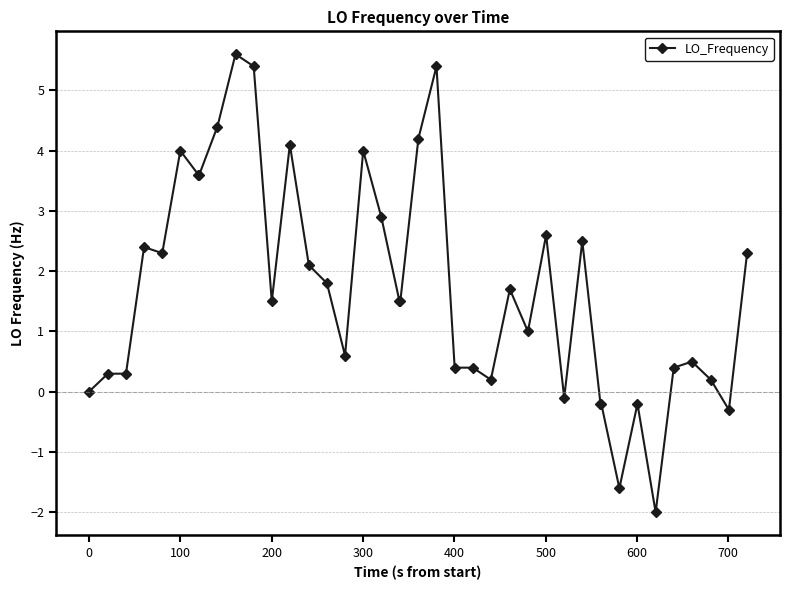

What is the difference between the maximum and second lowest values?

7.2